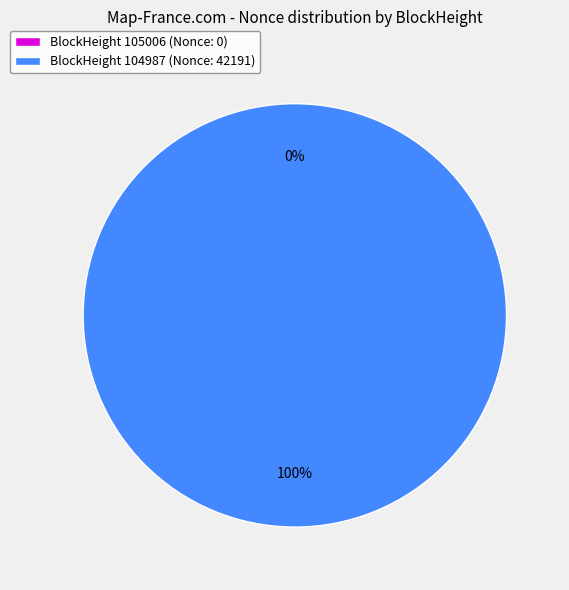

True or false: 104987 accounts for 100% of the total.

True